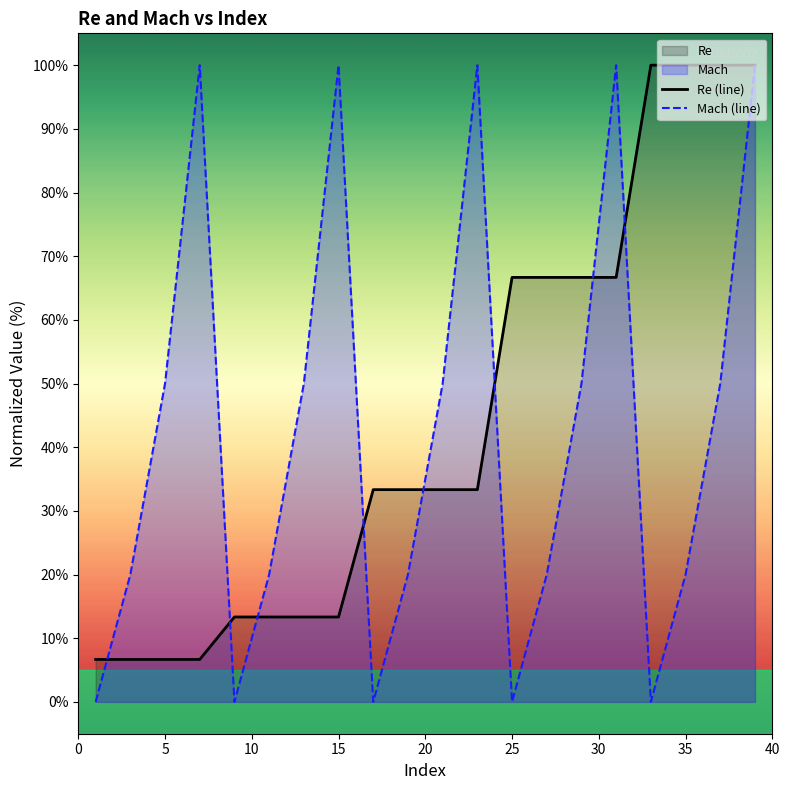

List the series in order of their overall mean, highest first.

Re (line), Mach (line)